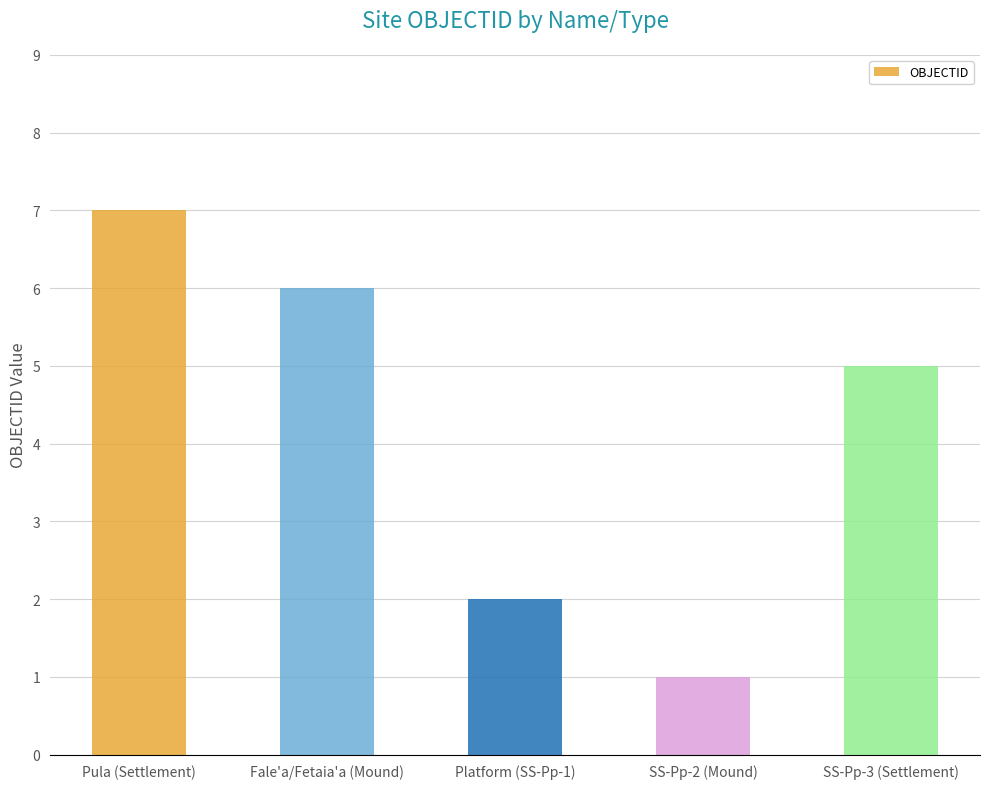

What is the difference between the maximum and minimum values?

6